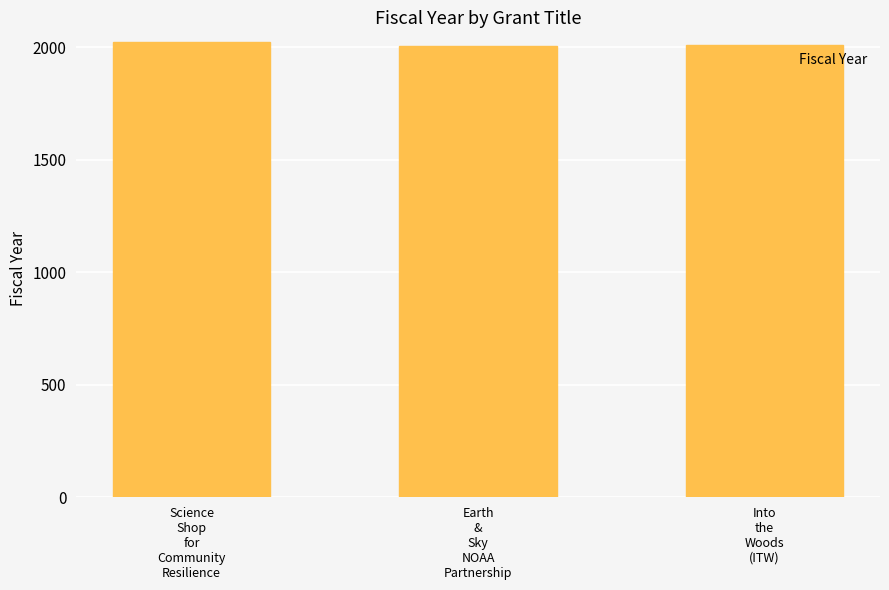

What is the greatest value displayed?

2023